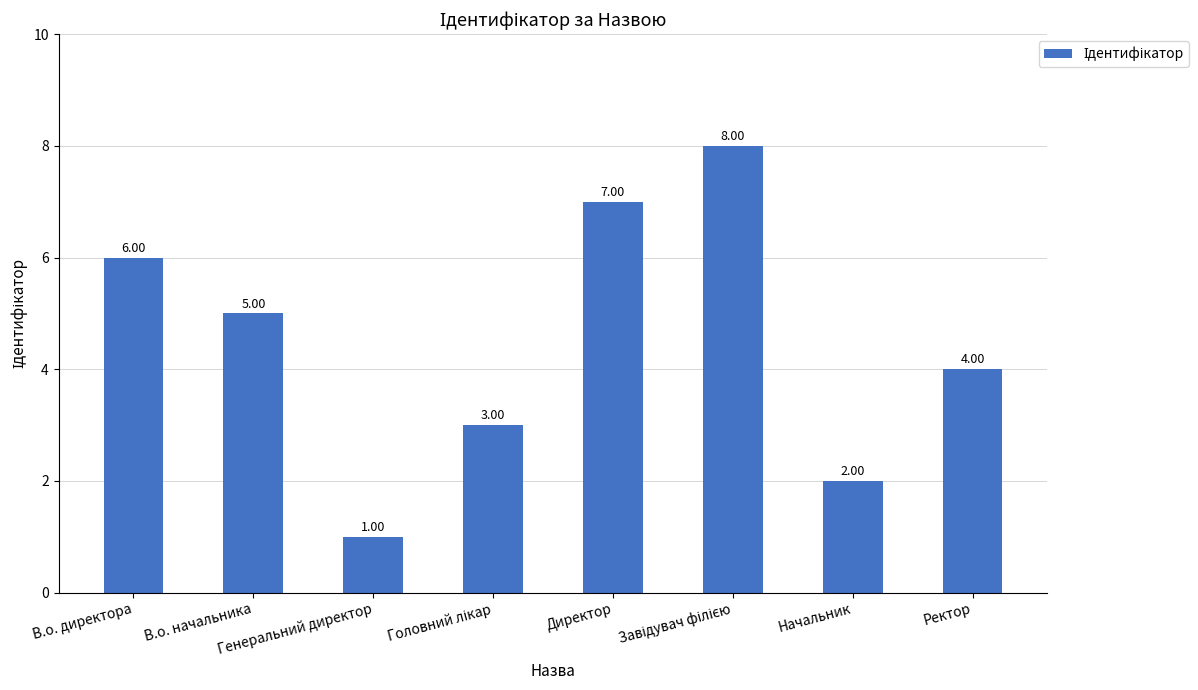

What is the difference between the maximum and minimum values?

7